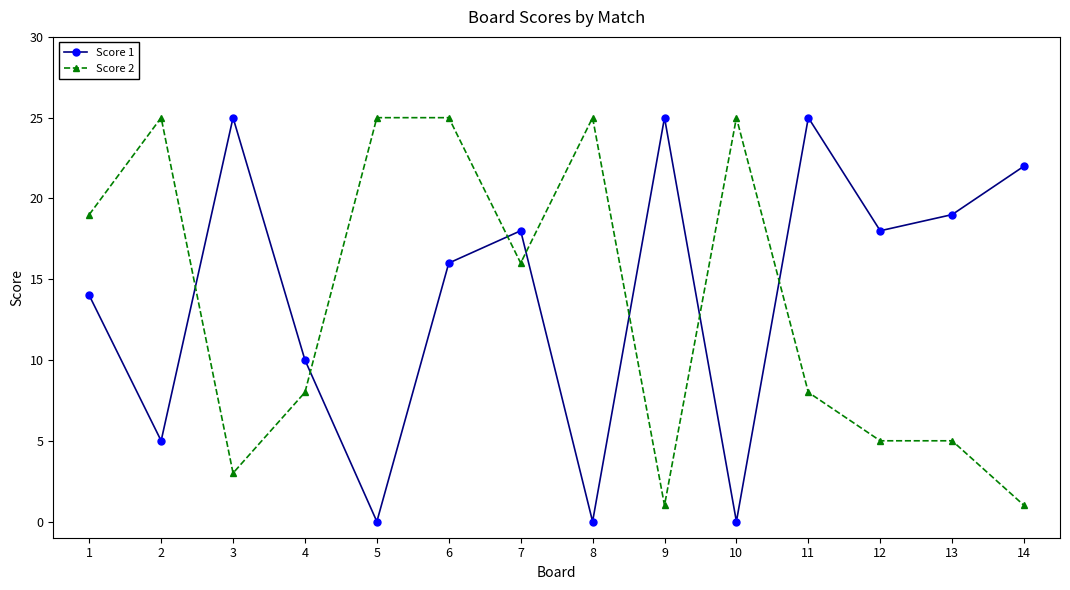

How many times do Score 2 and Score 1 cross each other?

7